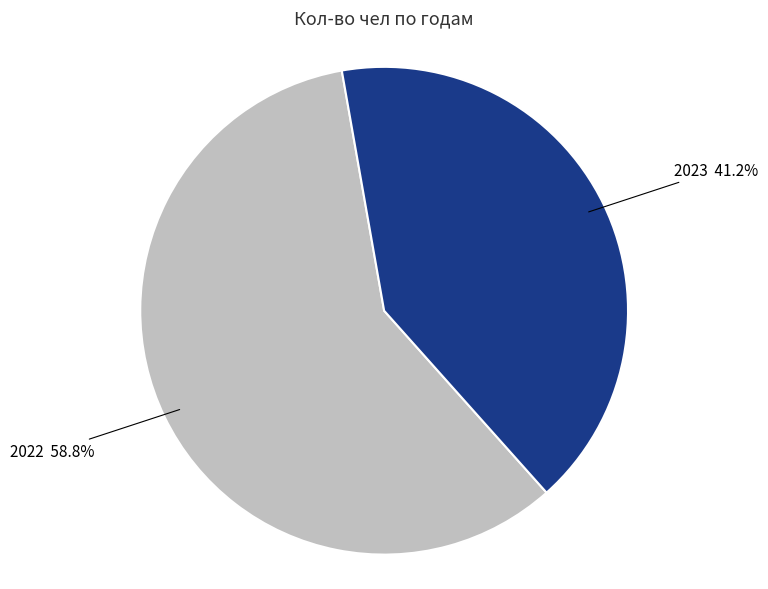

Is there any slice that represents more than half of the pie?

Yes